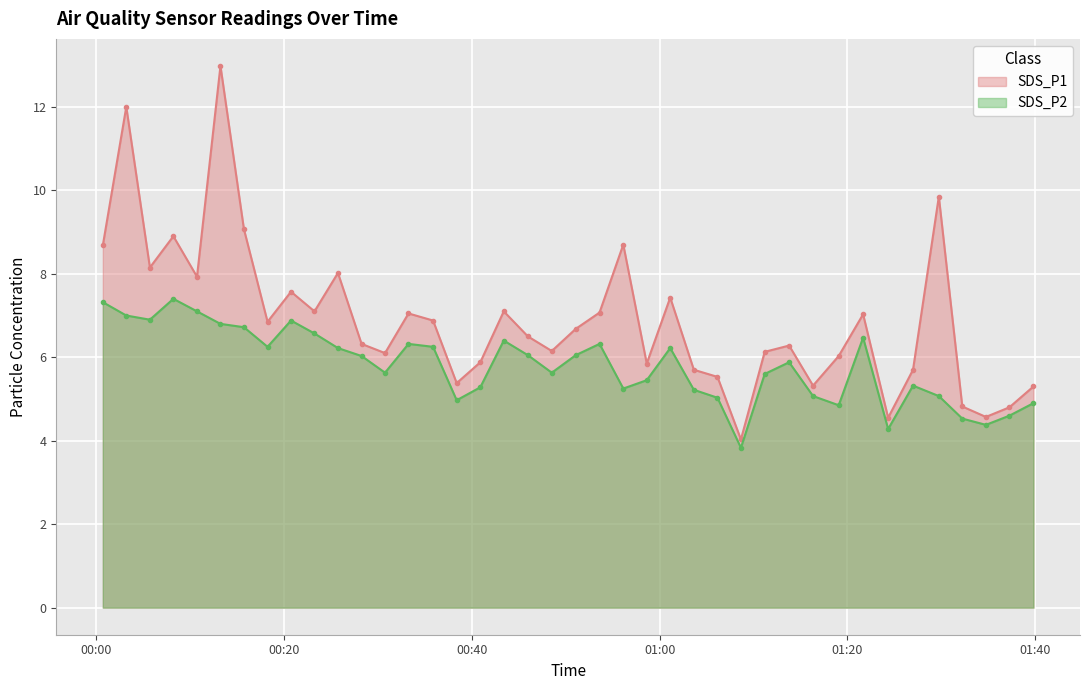

What position from the left is 2022/10/21 00:25:44?

11